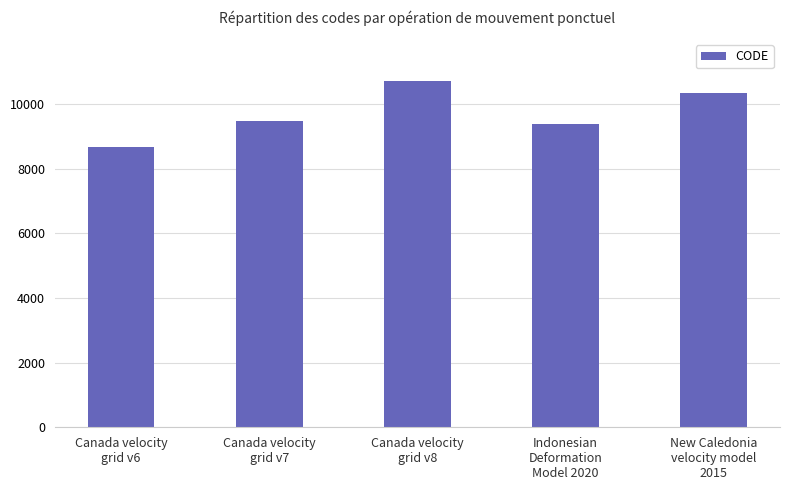

Which category has the lowest value across all series?

Canada velocity
grid v6